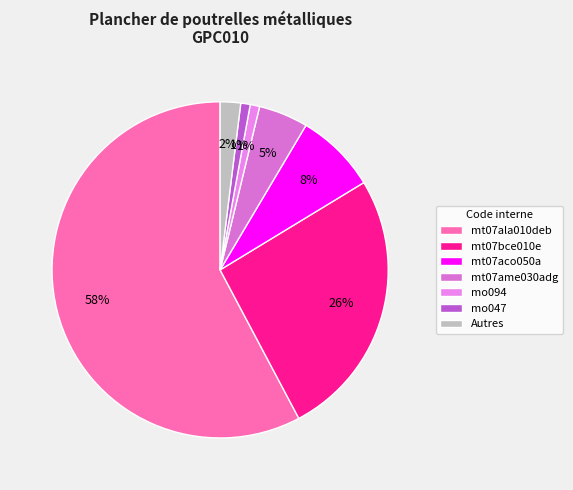

How many segments does this pie chart have?

7